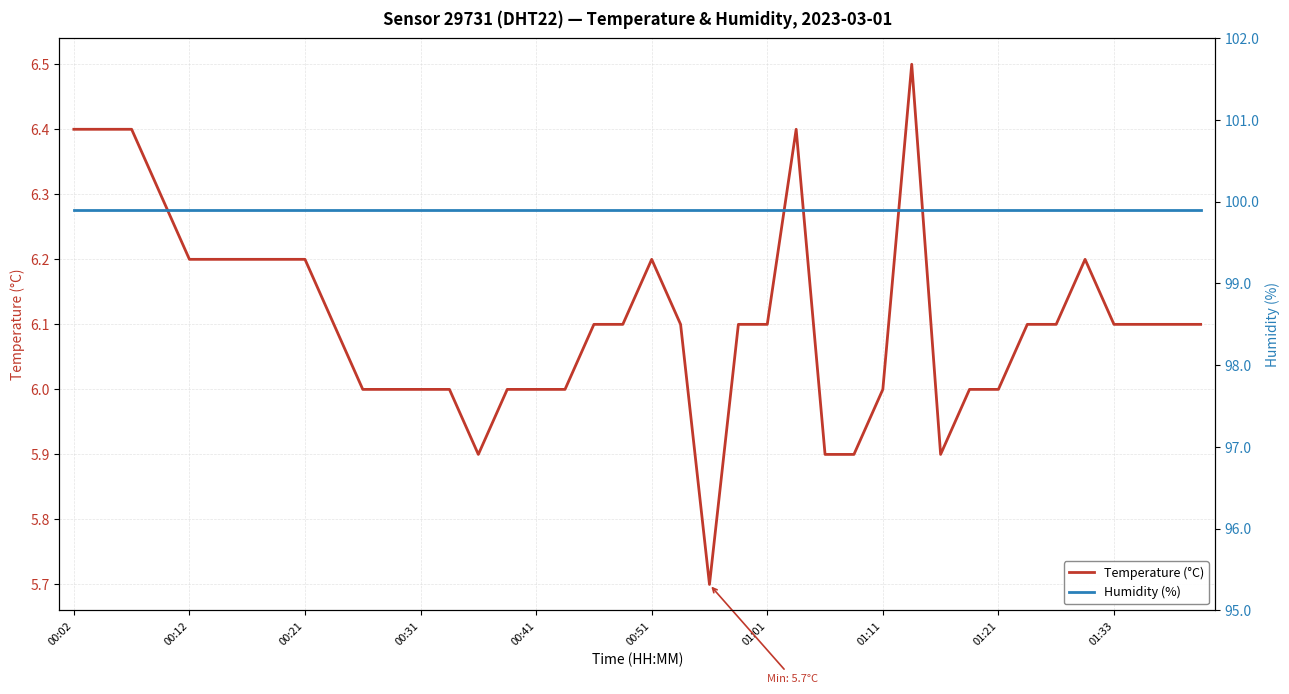

What is the difference between the highest and lowest values at 30?

94.0